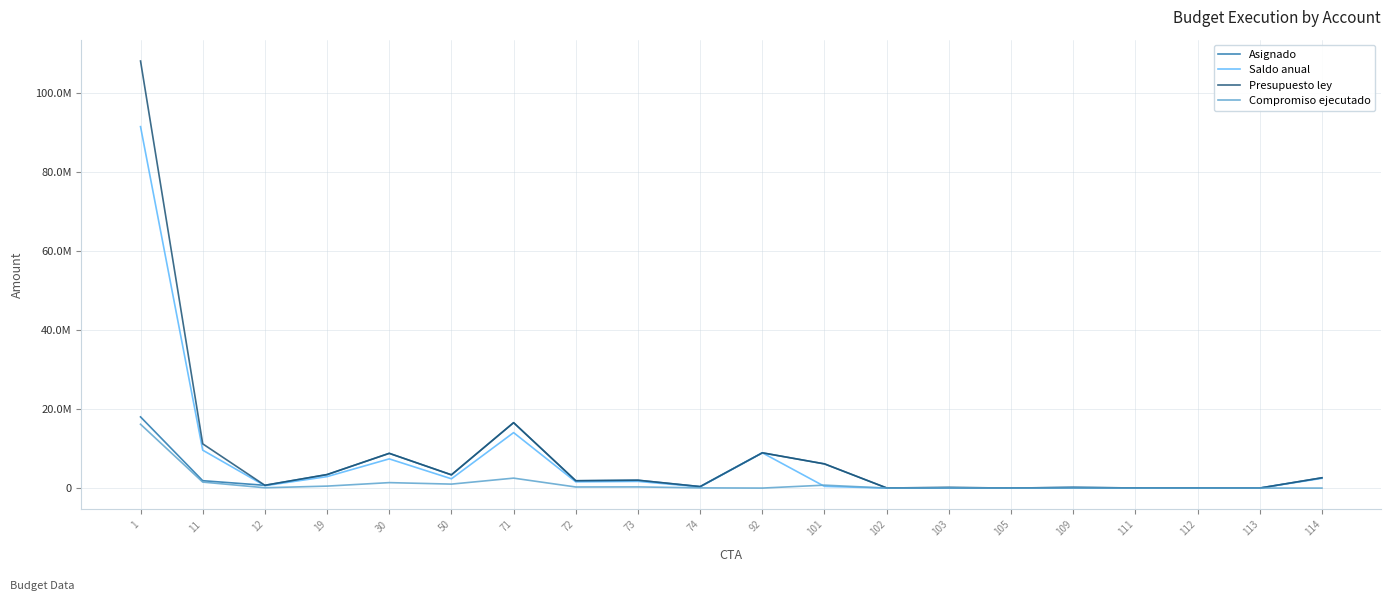

Which series changed the most between 19 and 72?

Asignado